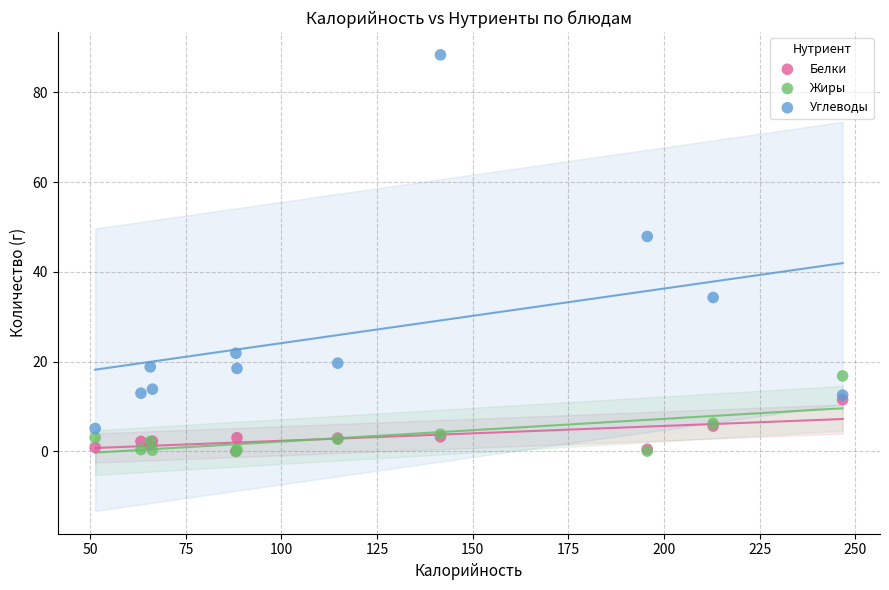

Which series contains the highest Y value?

Углеводы